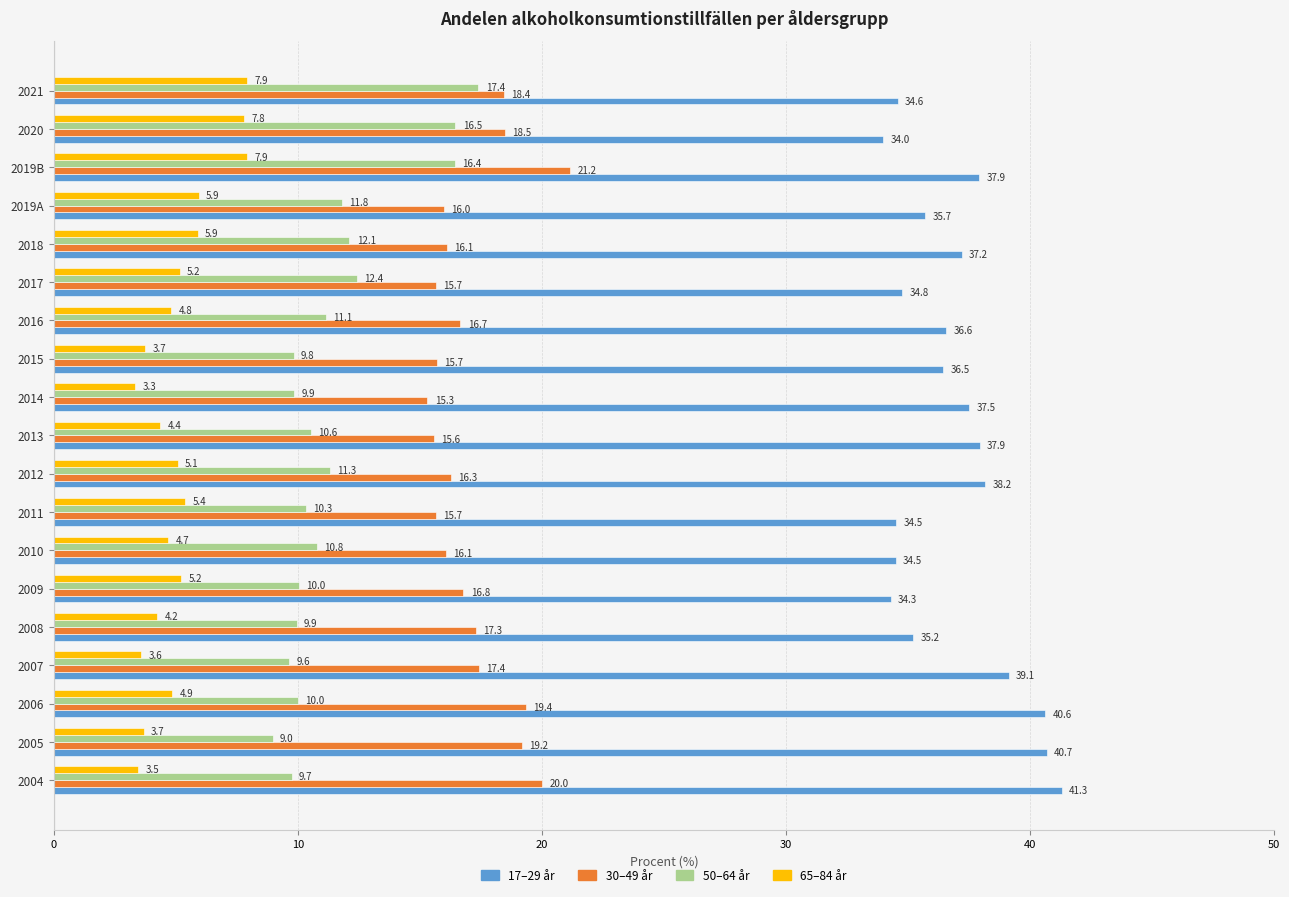

What is the sum of the 65–84 år values at 2015 and 2018?

9.6